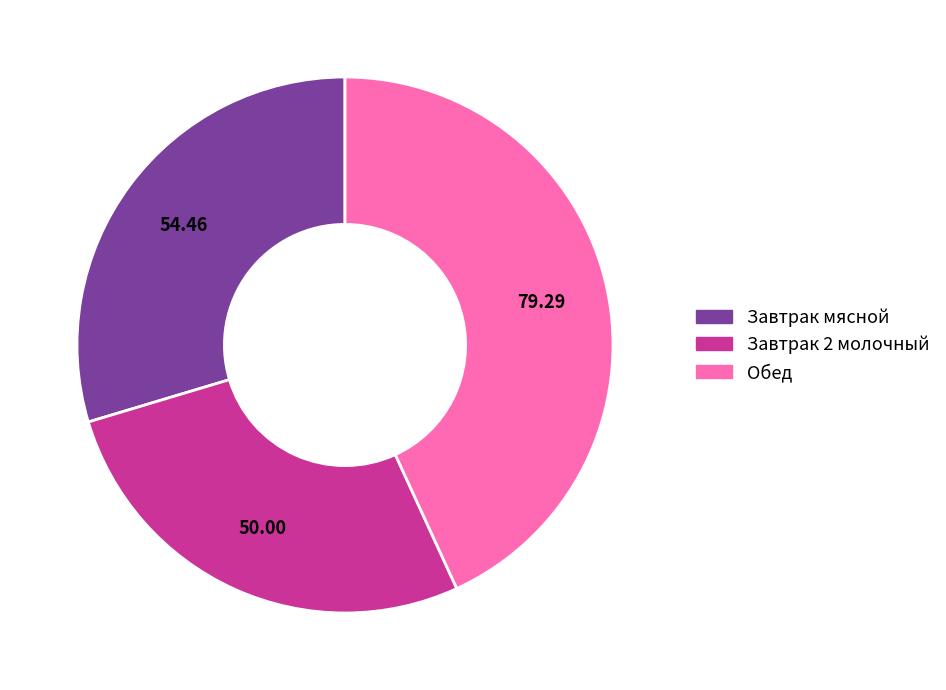

Approximately how many times larger is the value at Завтрак 2 молочный compared to Обед?

0.6